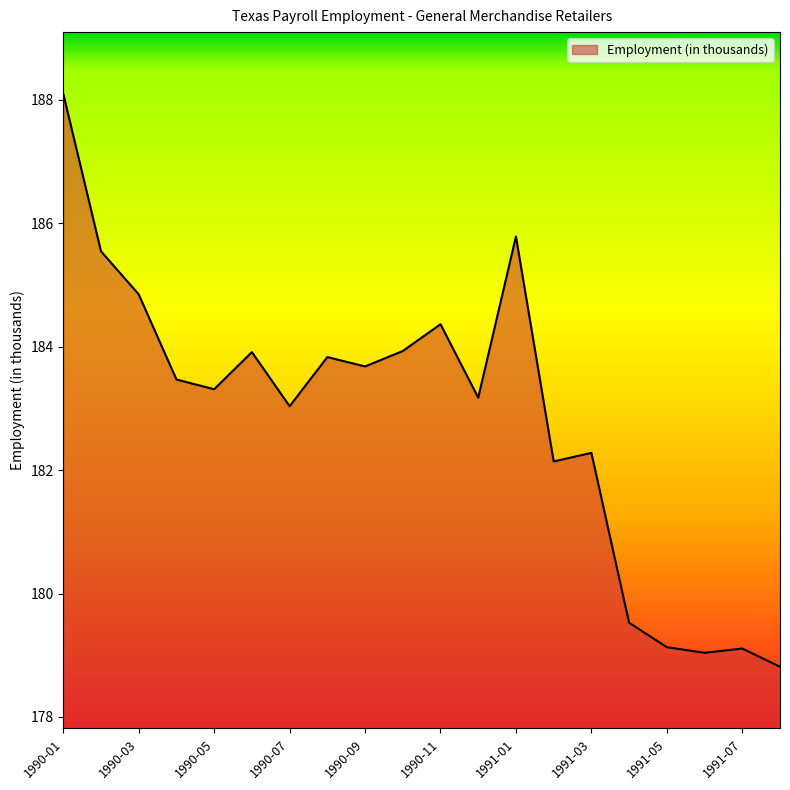

What is the difference between the maximum and minimum values?

9.3